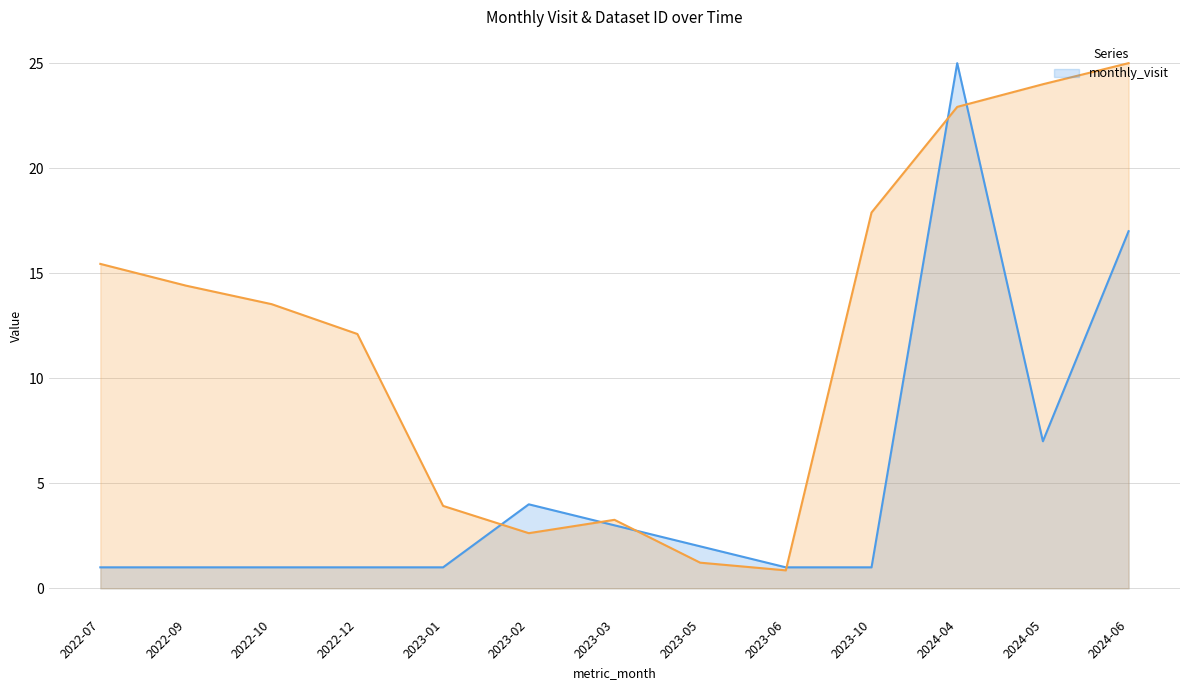

Reading left to right, transcribe all the data shown in this chart.

2022-07=1	2022-09=1	2022-10=1	2022-12=1	2023-01=1	2023-02=4	2023-03=3	2023-05=2	2023-06=1	2023-10=1	2024-04=25	2024-05=7	2024-06=17